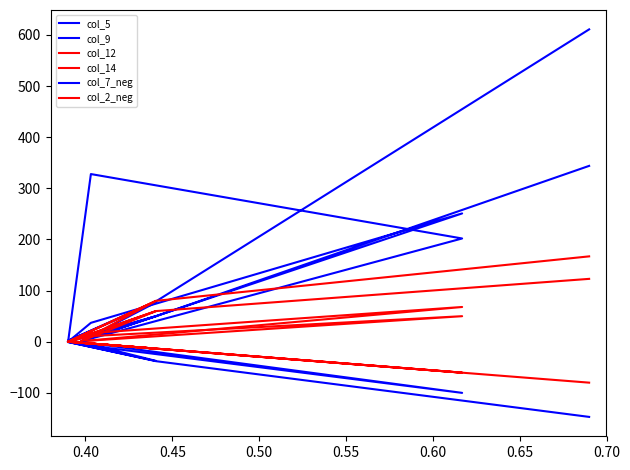

True or false: col_5 and col_7_neg cross at least once.

False